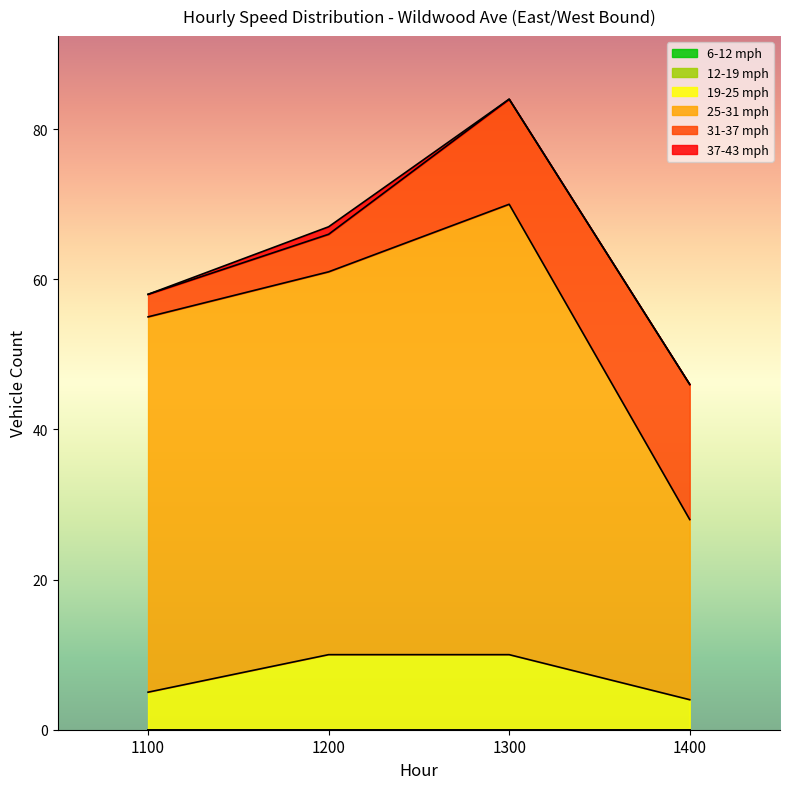

True or false: 31-37 mph and 25-31 mph intersect in this chart.

False